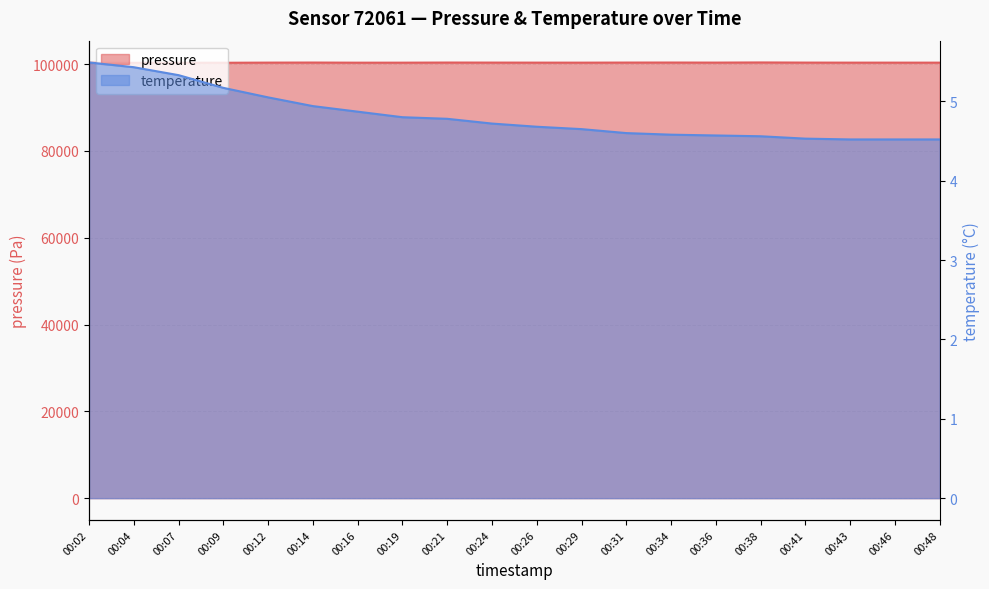

Between 00:24 and 00:21, which is larger?

00:21